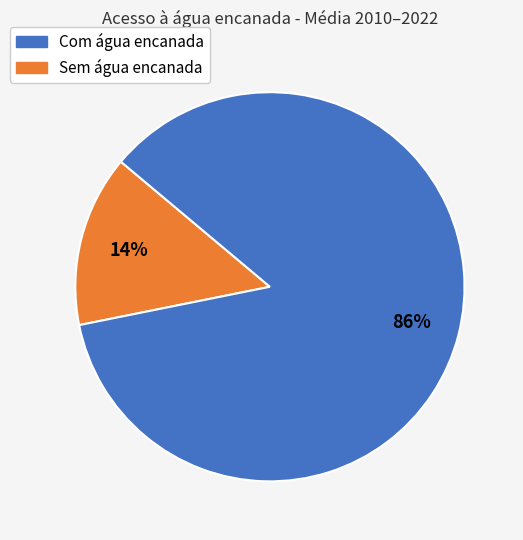

To the nearest percent, what is the average slice percentage?

50%